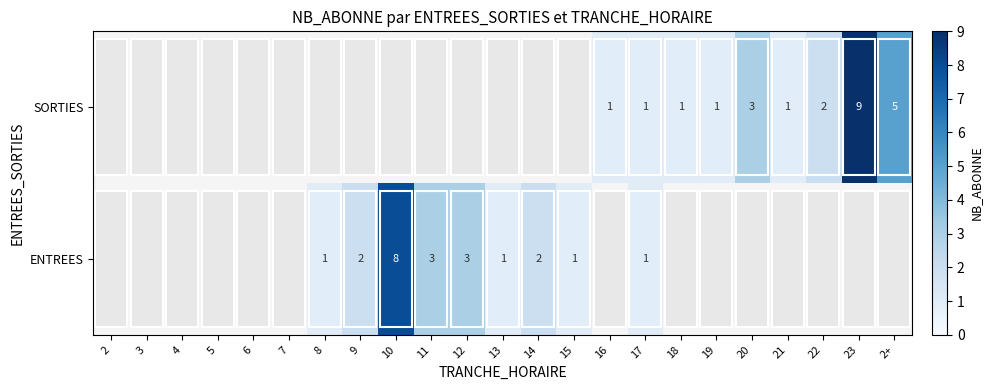

True or false: ENTREES has a value of 5 at 12.

False